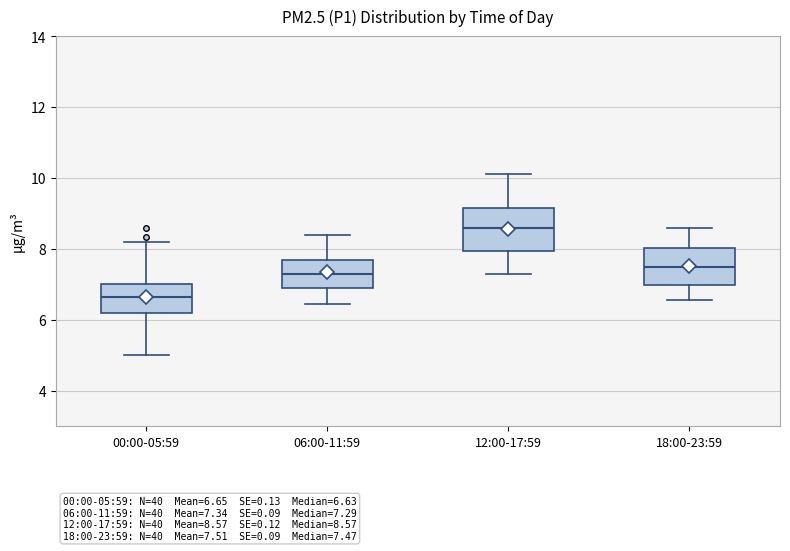

Comparing the boxes themselves (not the whiskers), which one is the tallest?

12:00-17:59